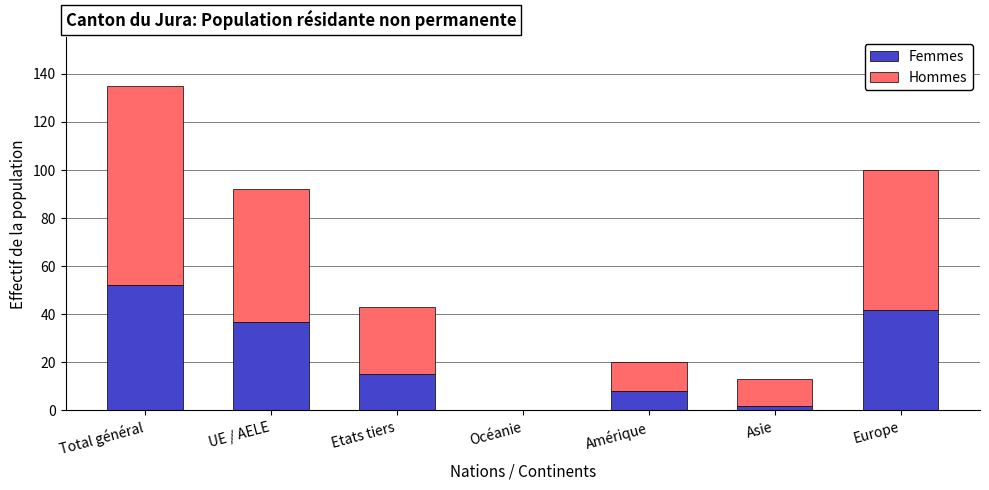

What is the sum of all Femmes values?

156